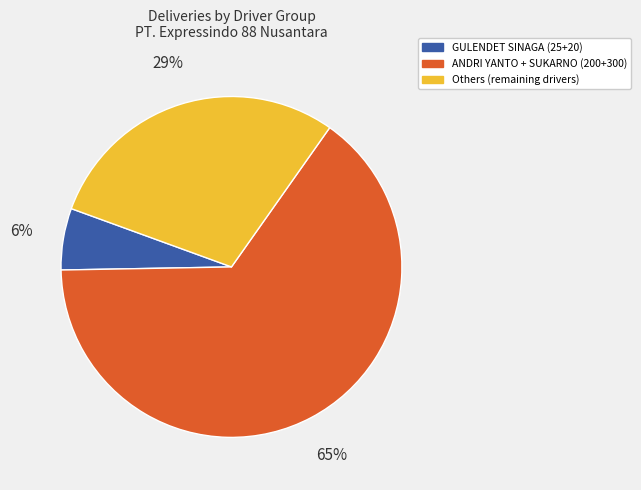

To the nearest percent, what is the average slice percentage?

33%